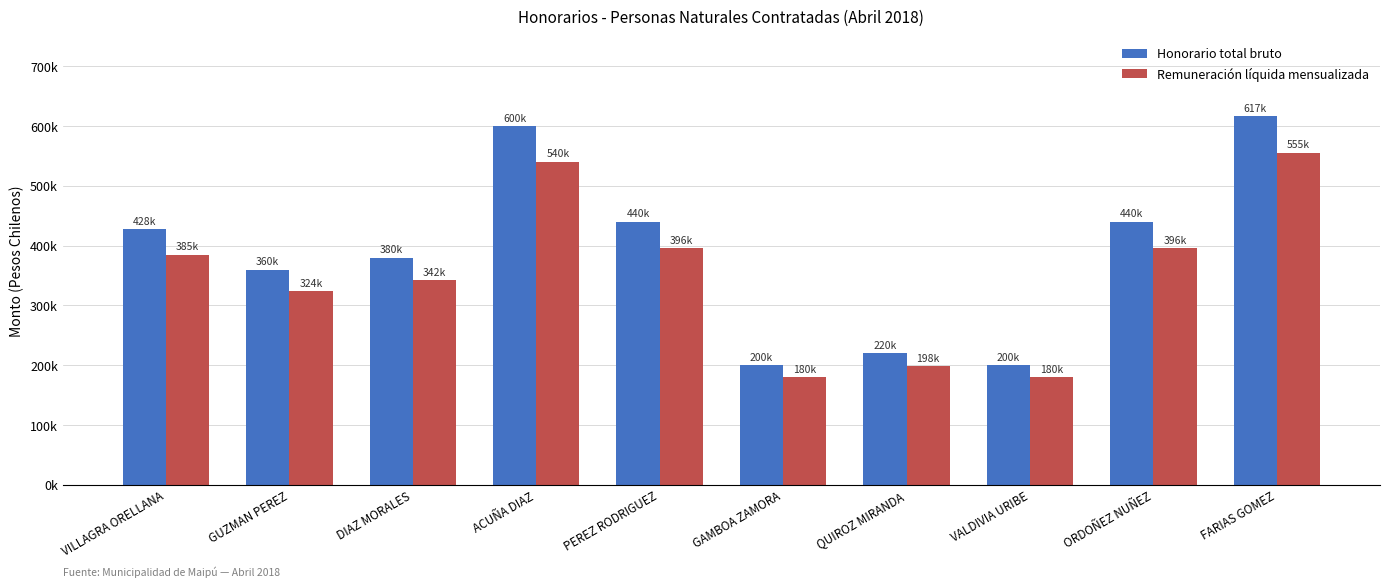

True or false: Honorario total bruto has a value of 380000 at DIAZ MORALES.

True